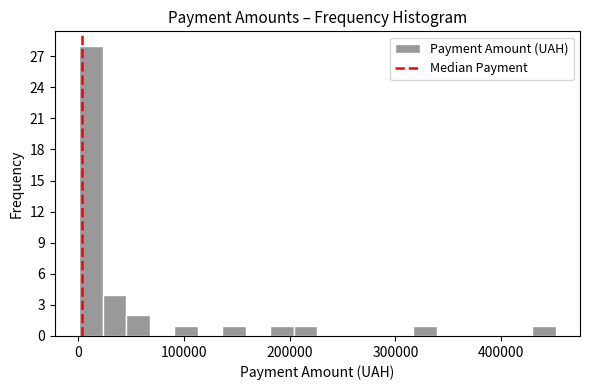

Read against the x-axis, roughly where is the centre of the tallest bar?

10000